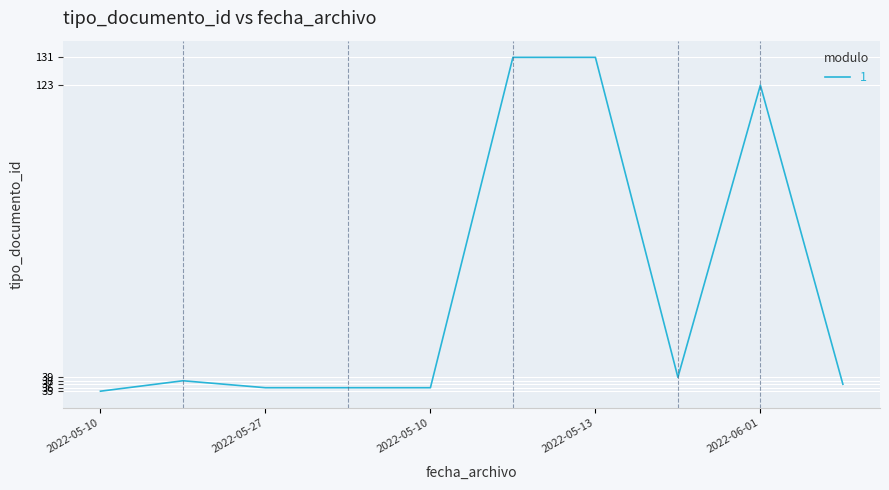

Count the number of categories in the chart.

10